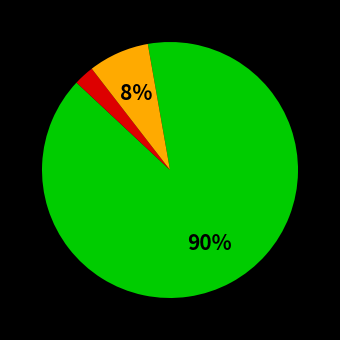

To the nearest percent, what is the average slice percentage?

33%